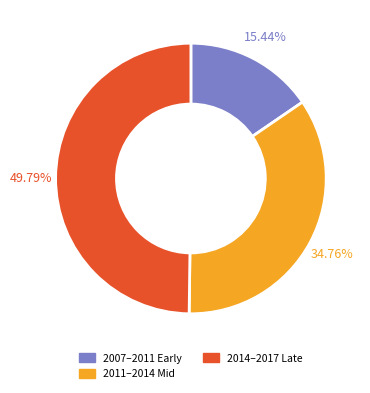

To the nearest percent, what is the difference between the largest and smallest slice percentages?

34%